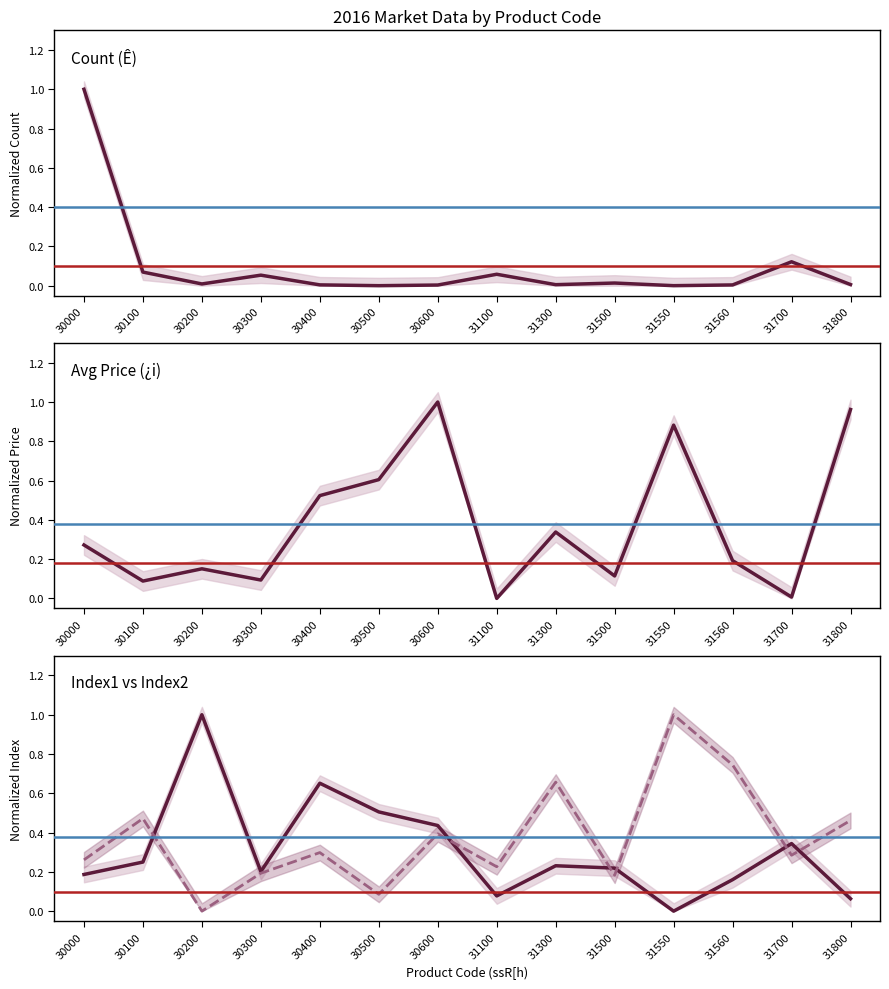

Is it true that Count (Ê) equals 0.0 at 31700?

False